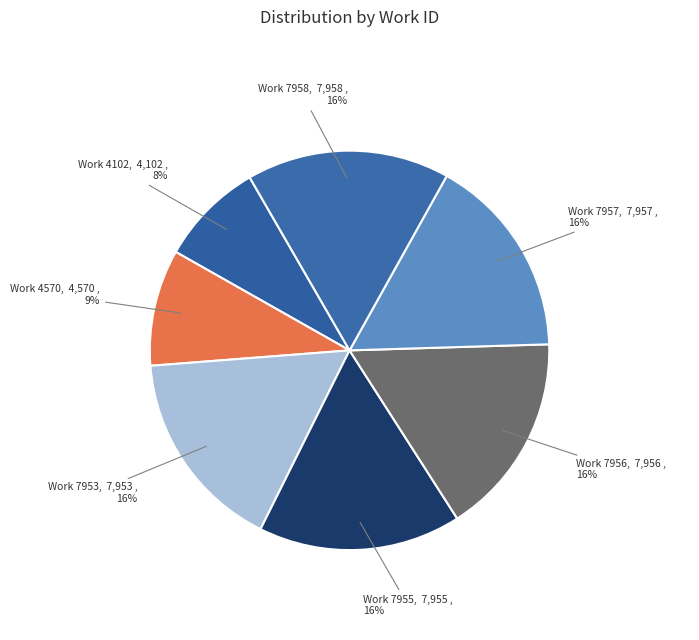

To the nearest percent, what portion does Work 4102 represent?

8%